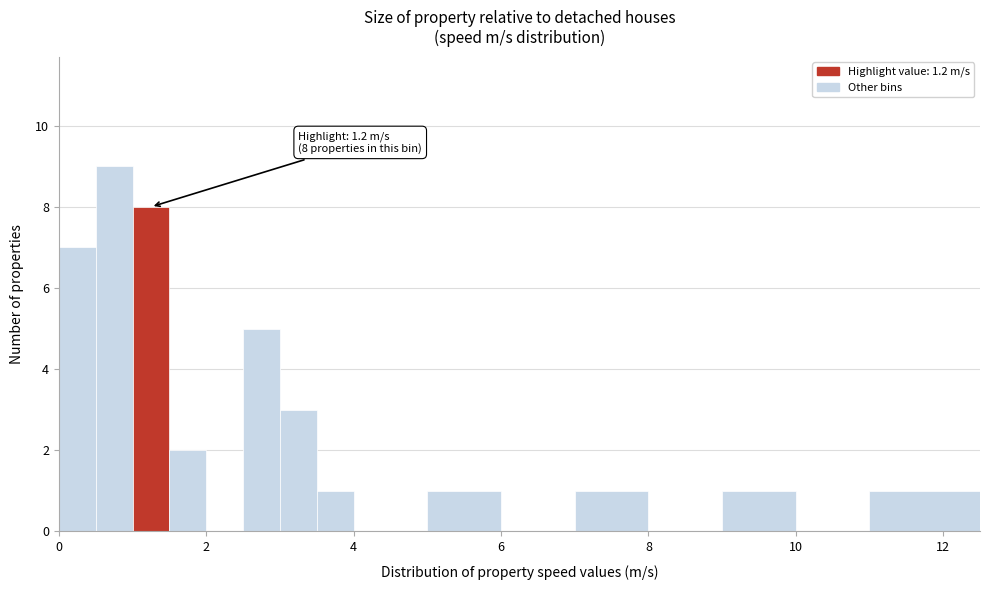

Read against the x-axis, roughly where is the centre of the tallest bar?

0.8